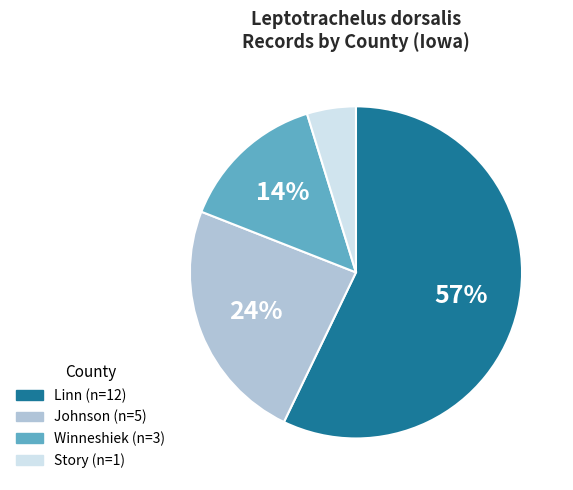

Is there any slice that represents more than half of the pie?

Yes